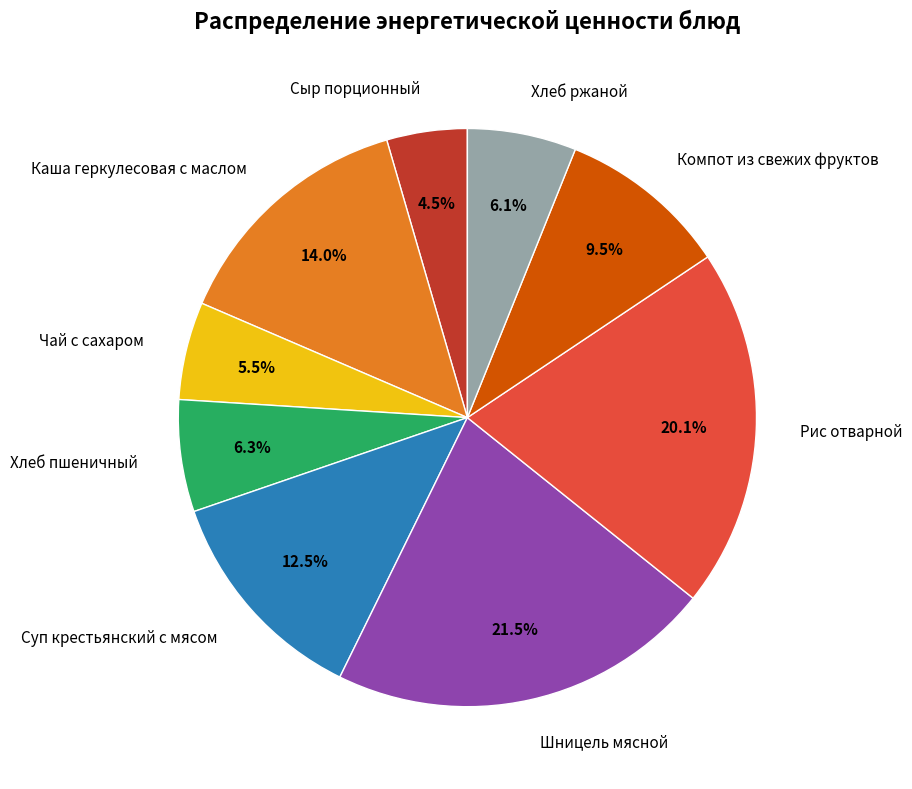

What is the smallest slice in the pie chart?

Сыр порционный